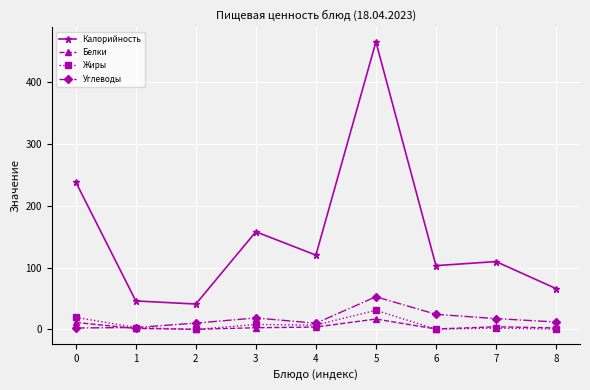

True or false: Жиры and Калорийность intersect in this chart.

False